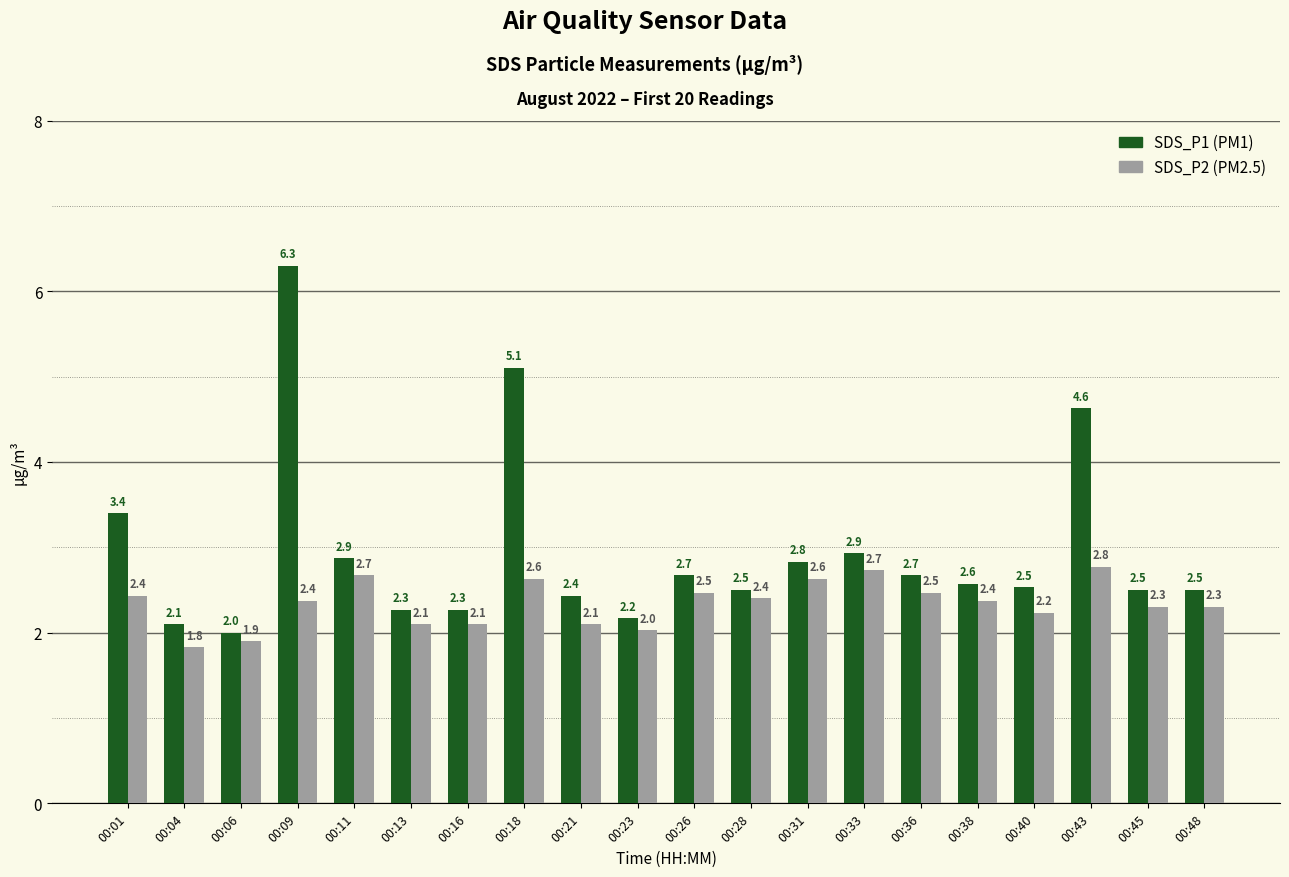

At which category is the sum across all series the highest?

00:09